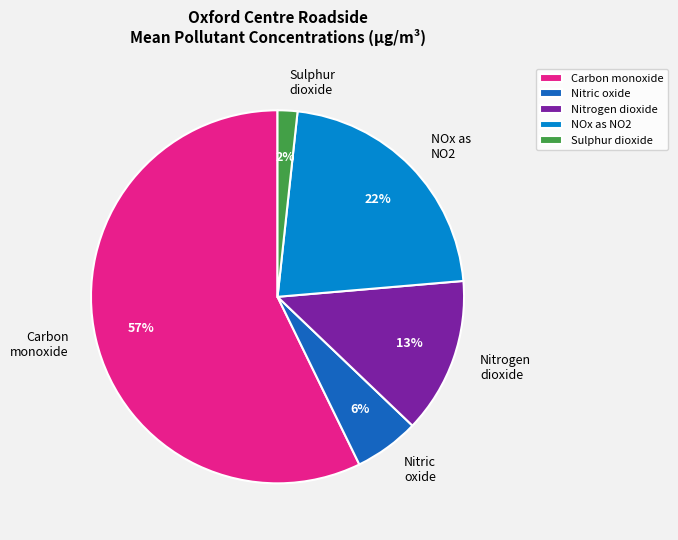

How many segments does this pie chart have?

5